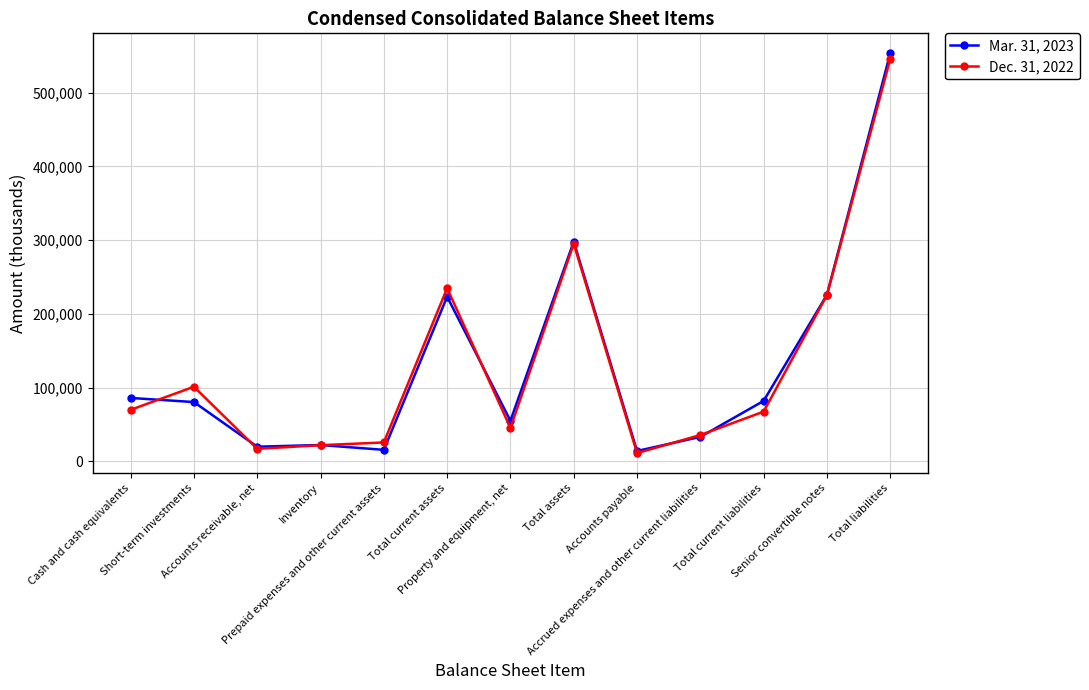

What value does the Mar. 31, 2023 series have at Total current assets, to the nearest 100?

223300